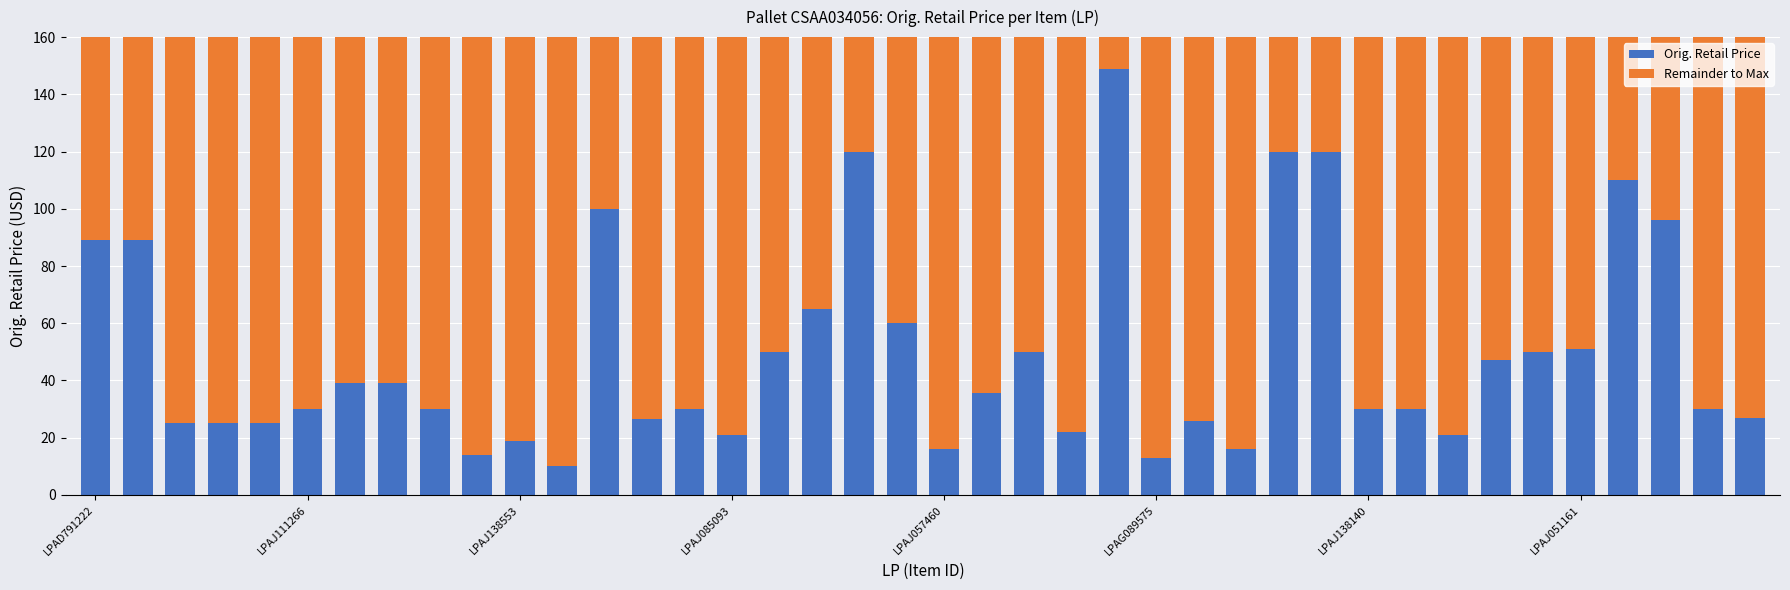

What is the maximum value for Orig. Retail Price?

149.0